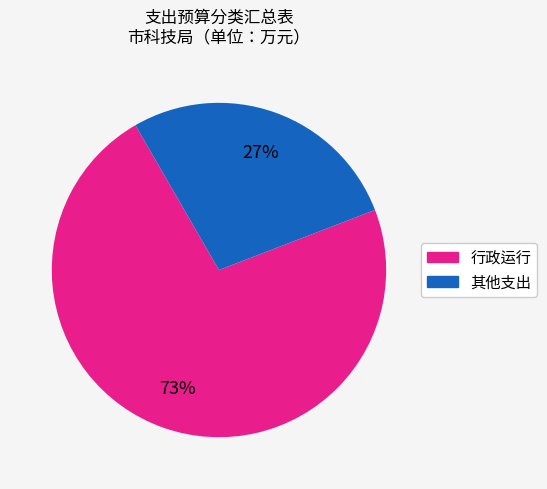

Is there any slice that represents more than half of the pie?

Yes